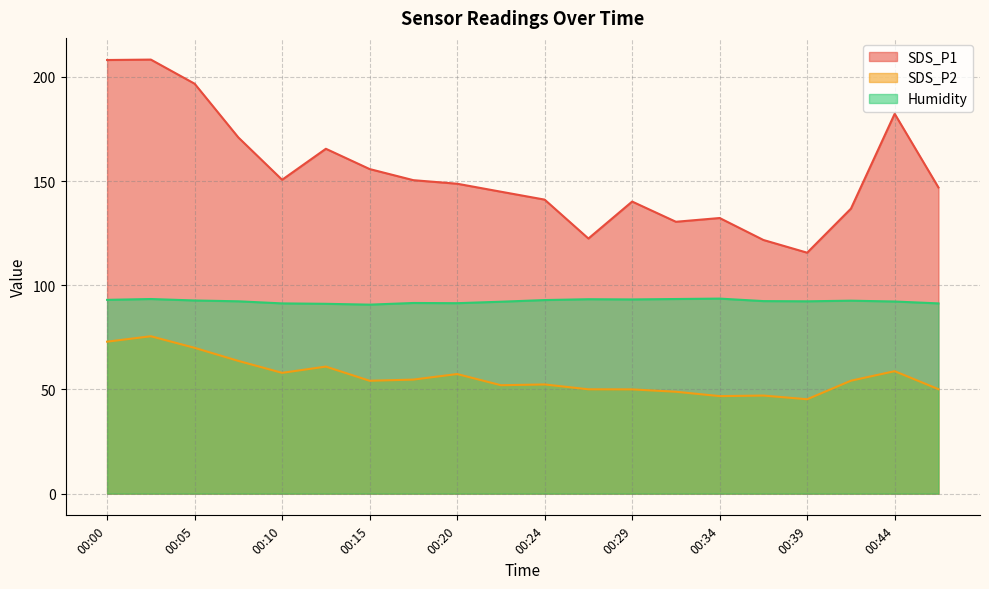

Which category has the lowest value in the SDS_P2 series?

00:39